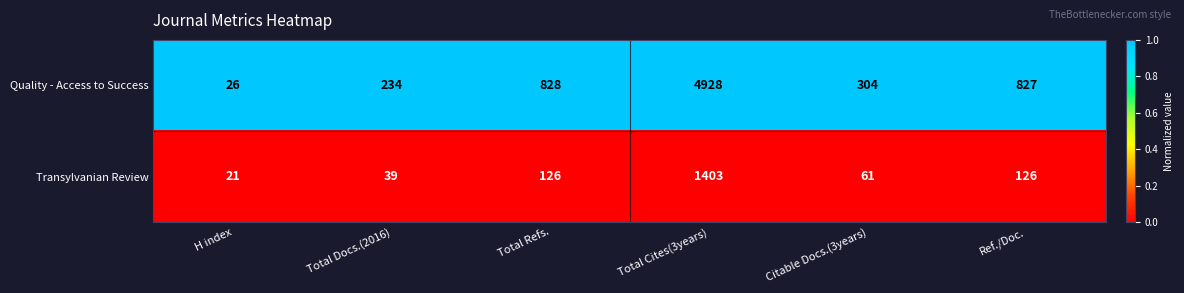

Reading left to right, what are all the values shown in this chart?

Quality - Access to Success: H index=26	Total Docs.(2016)=234	Total Refs.=828	Total Cites(3years)=4928	Citable Docs.(3years)=304	Ref./Doc.=827
Transylvanian Review: H index=21	Total Docs.(2016)=39	Total Refs.=126	Total Cites(3years)=1403	Citable Docs.(3years)=61	Ref./Doc.=126